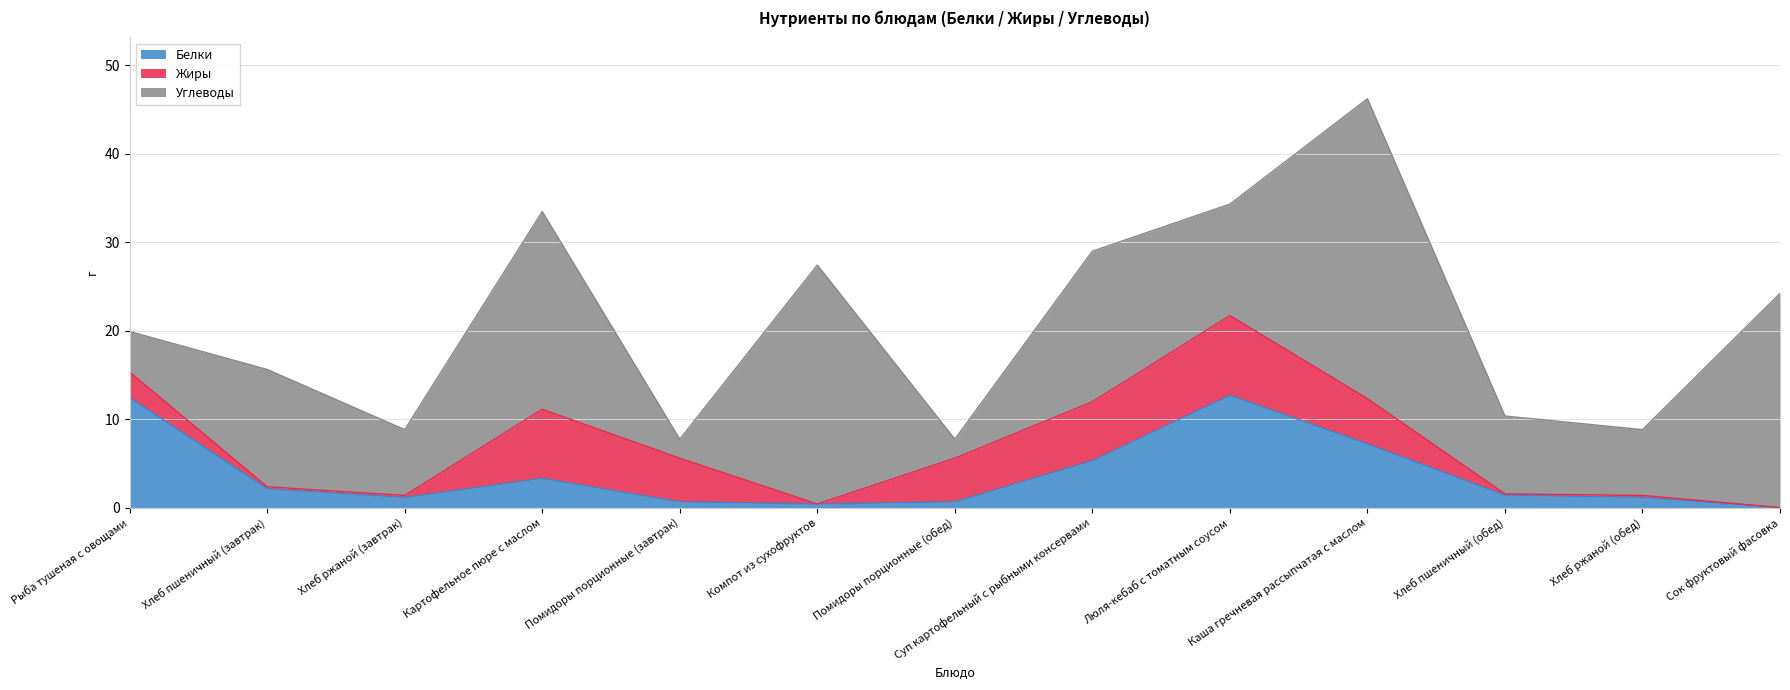

How many interior local valleys does the Углеводы series have?

5